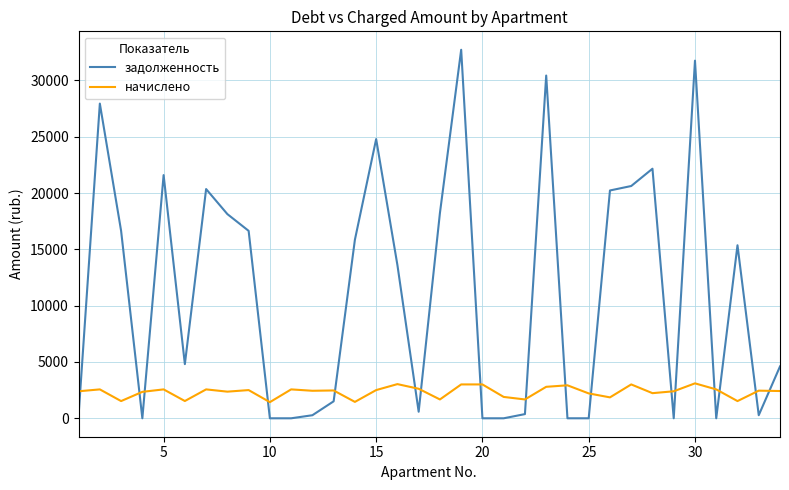

What is the highest value of the задолженность series?

32727.9